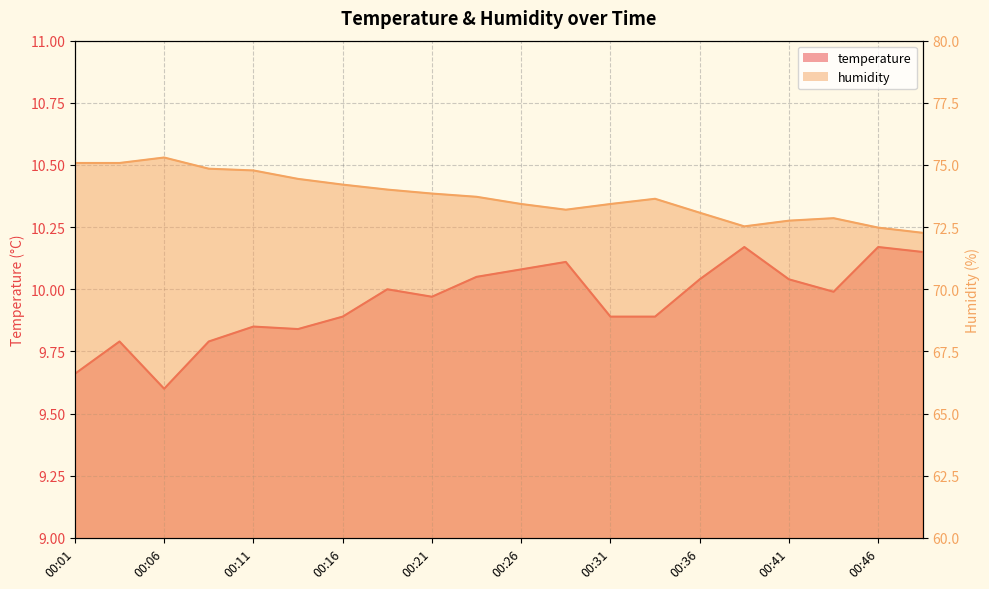

At how many categories does at least one series exceed 11?

20